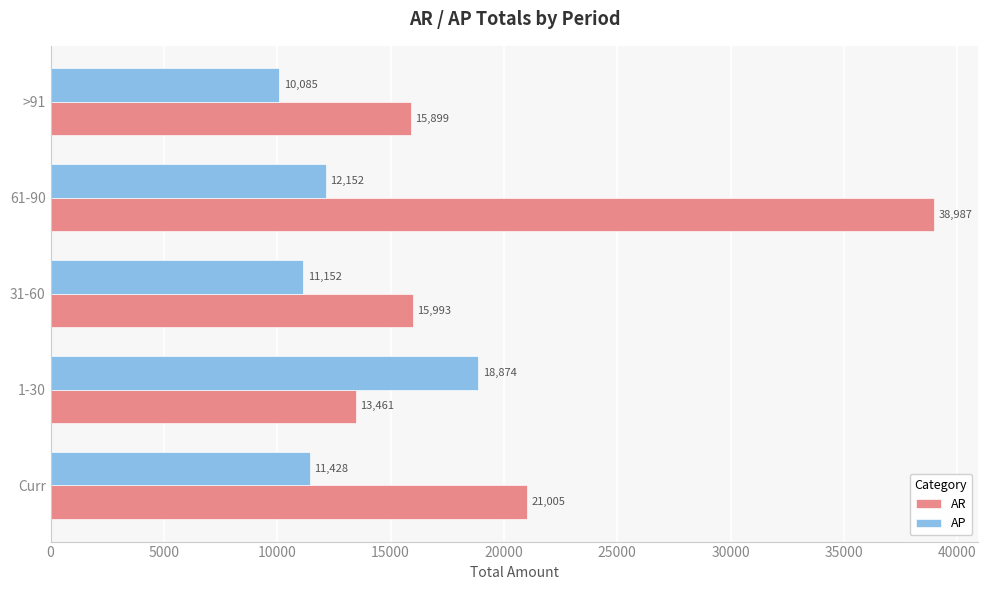

At which category does the chart reach its peak across all series?

61-90